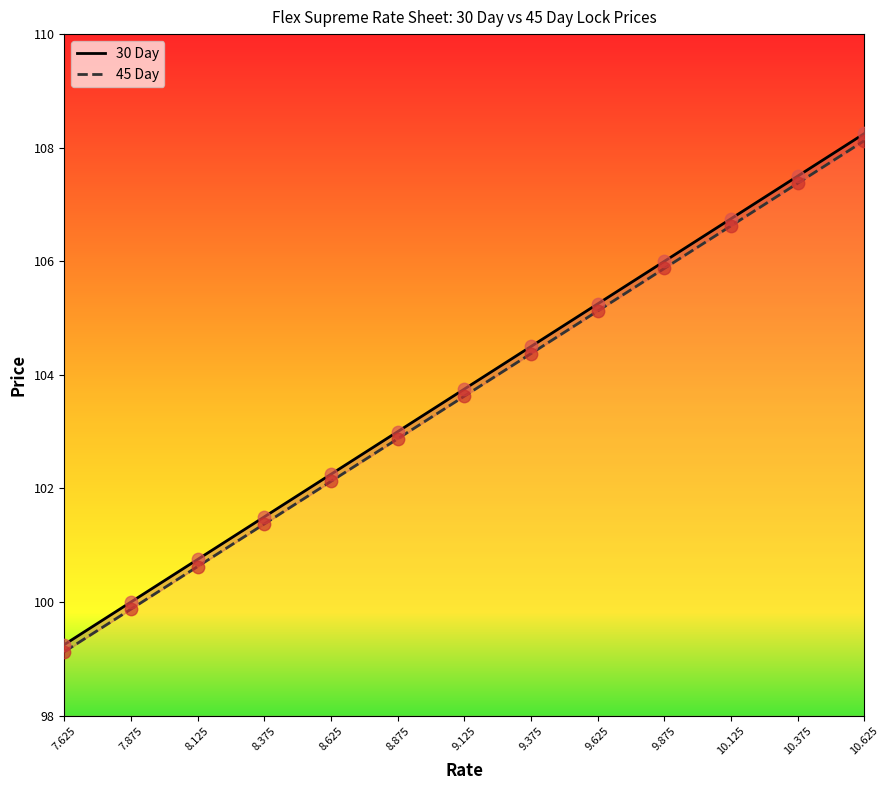

At how many categories does at least one series exceed 104?

12